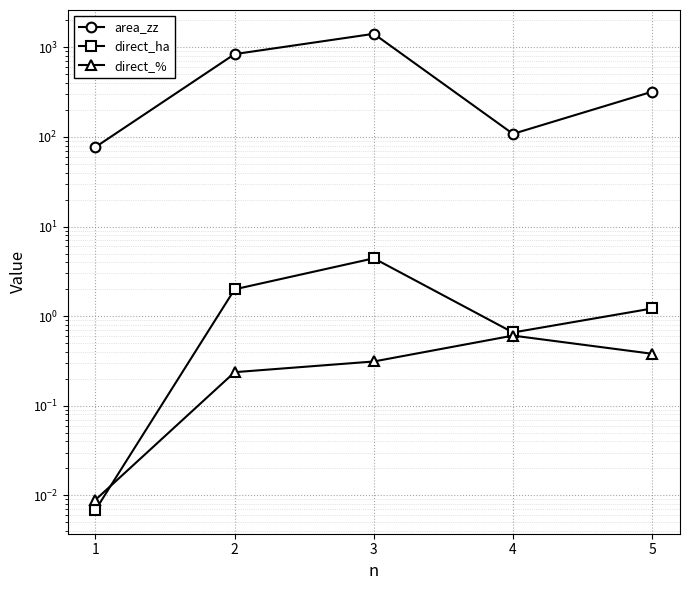

True or false: direct_% and area_zz intersect in this chart.

False